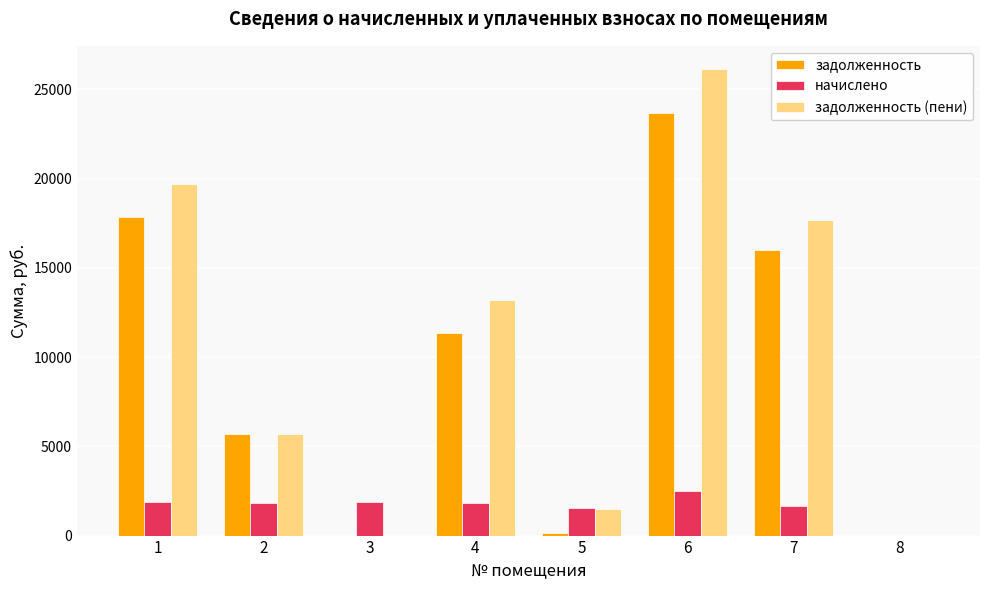

What is the sum of the начислено values at 8 and 5?

1568.3